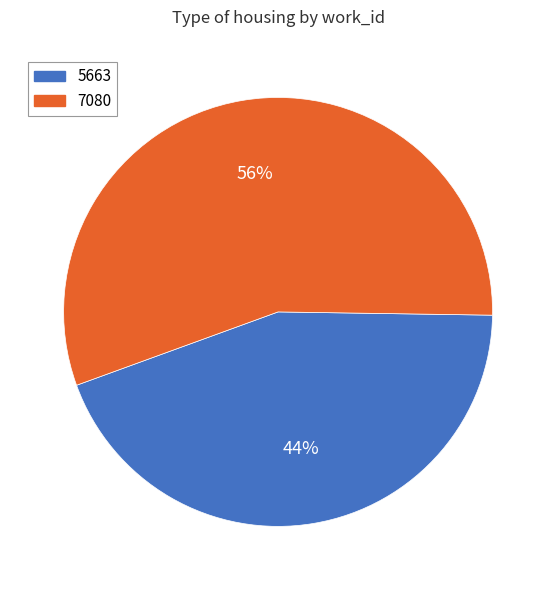

How many slices are in this pie chart?

2